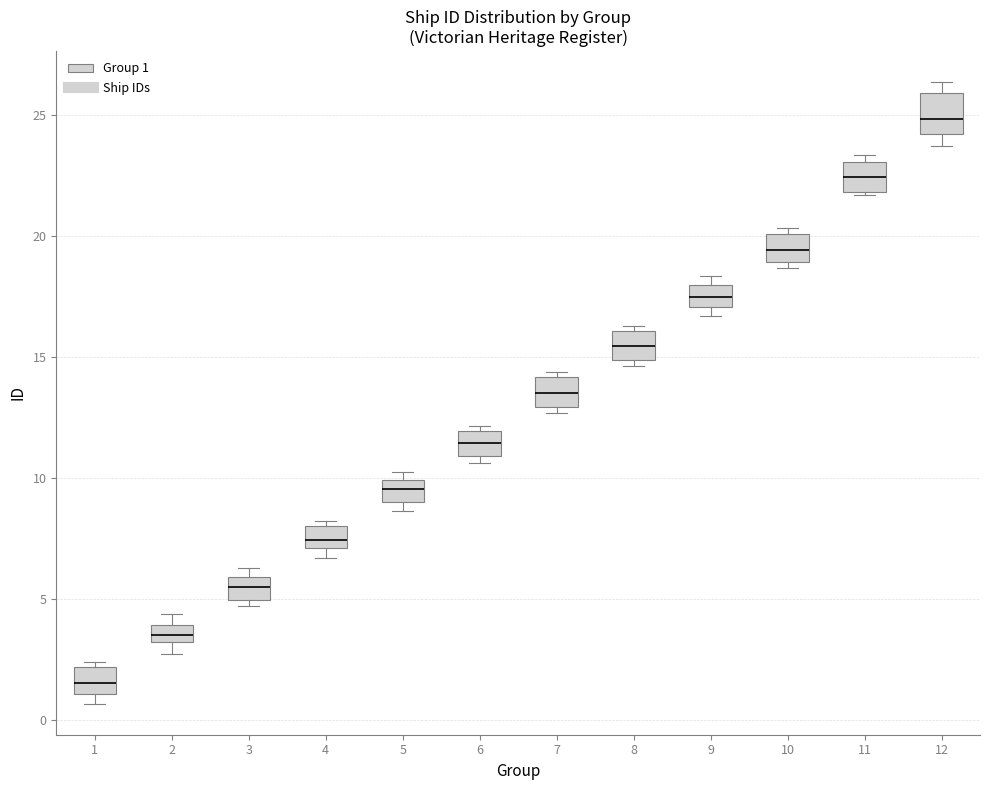

Which box's median line is the highest?

12